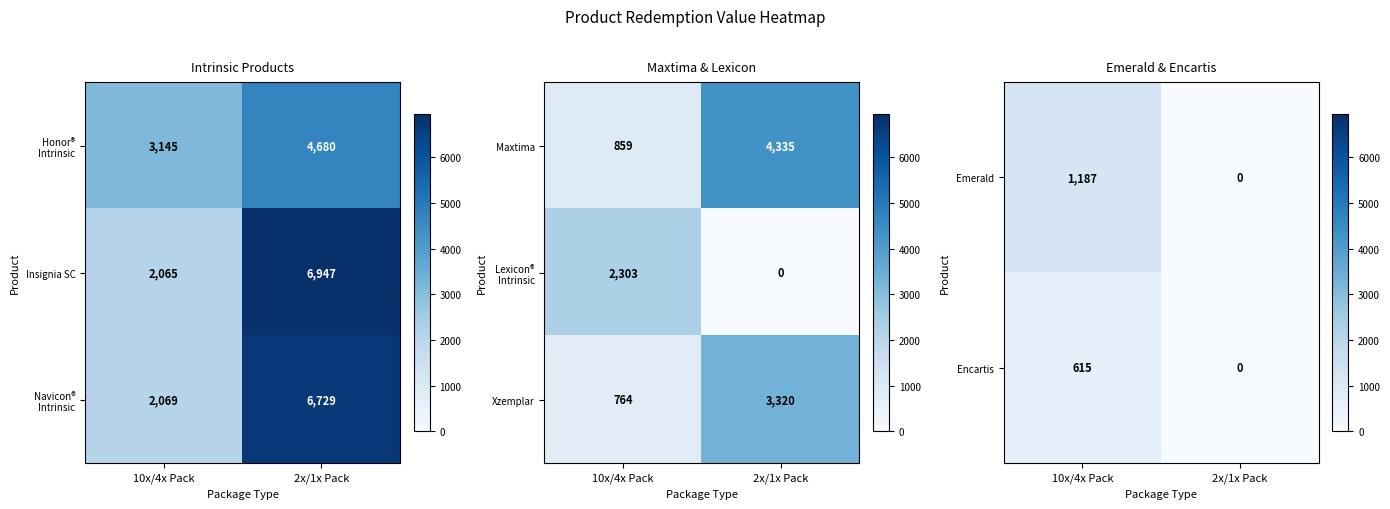

What is the total value across all series at 2x/1x Pack?

3319.7